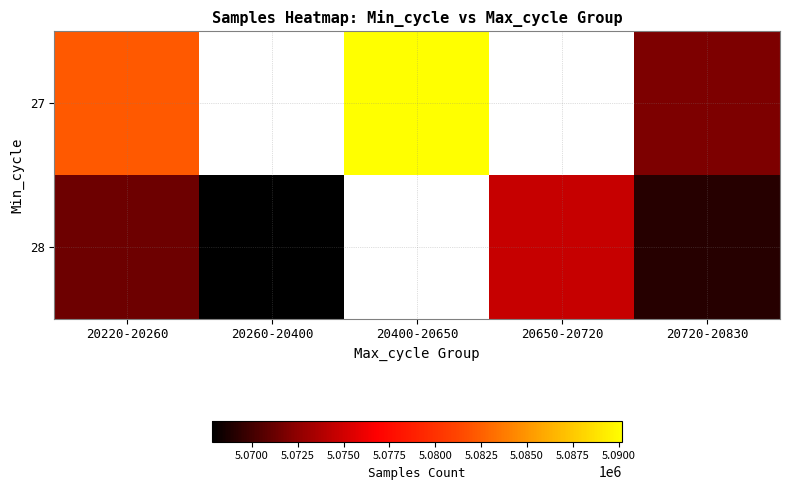

What is the spread (max minus min) of values at 20720-20830?

2838.8